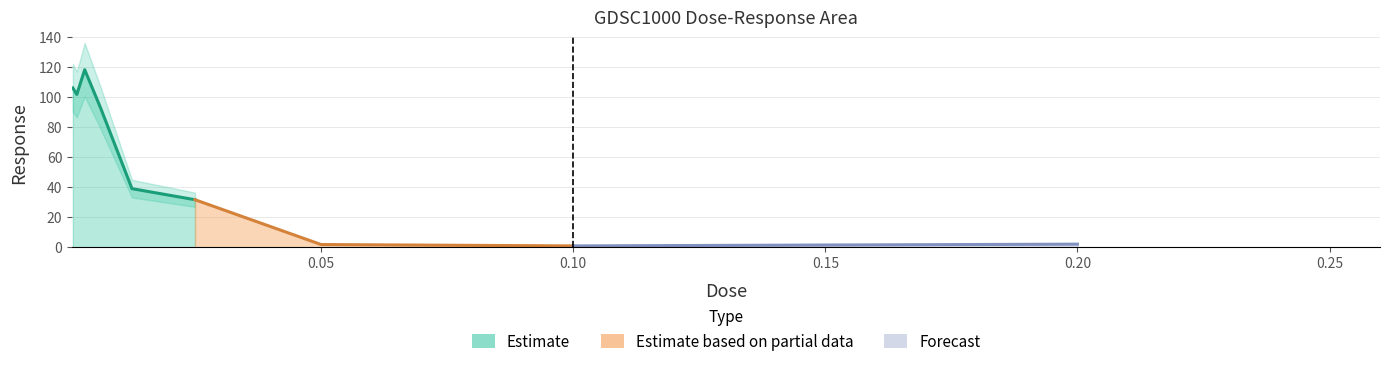

What position from the left is 0.05?

7